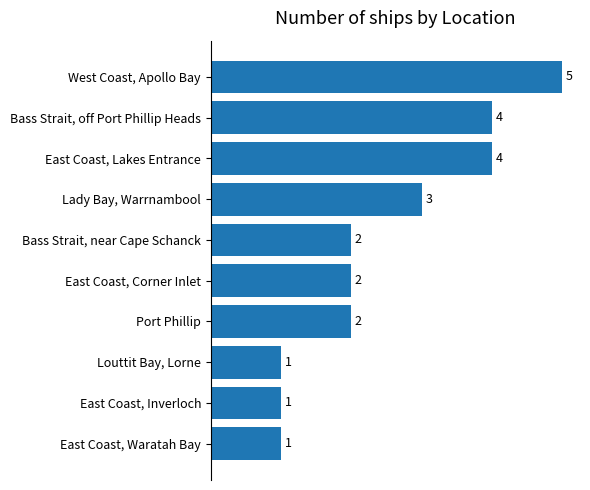

Are the bars horizontal?

Yes